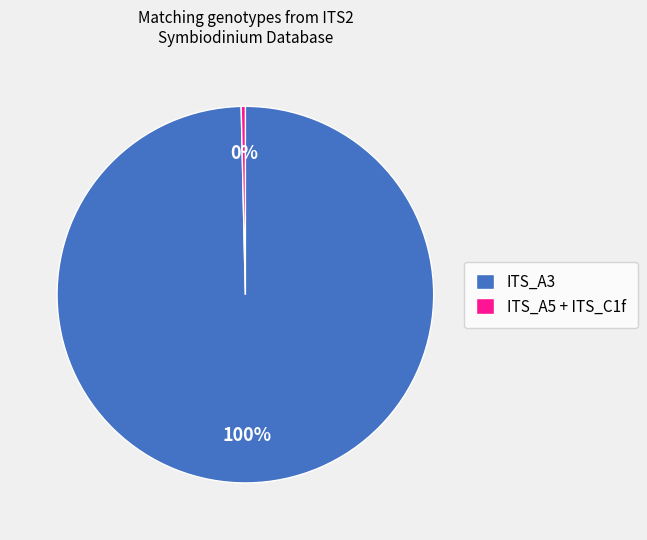

Combined, do ITS_A3 and ITS_A5 + ITS_C1f account for over 50%?

Yes